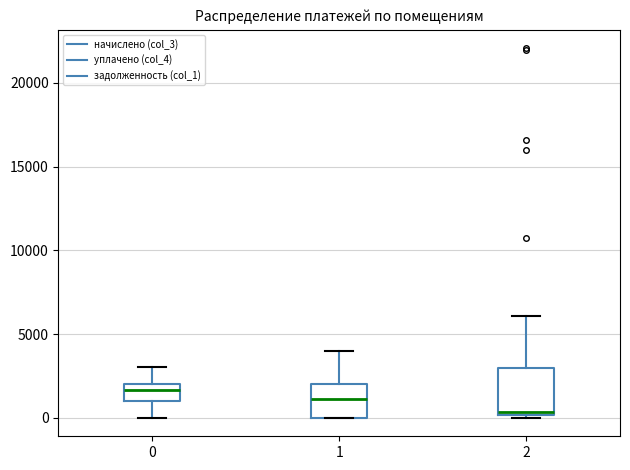

Reading left to right, read every box against the y-axis: the position of its median line, the range the box covers, and the ends of its whiskers. The values are not printed on the chart, so give them approximately, as read against the axis.

0: median 1500, box 1000 to 2000, whiskers 0 to 3000
1: median 1000, box 0 to 2000, whiskers 0 to 4000
2: median 500, box 0 to 3000, whiskers 0 (just below the box's lower edge) to 6000